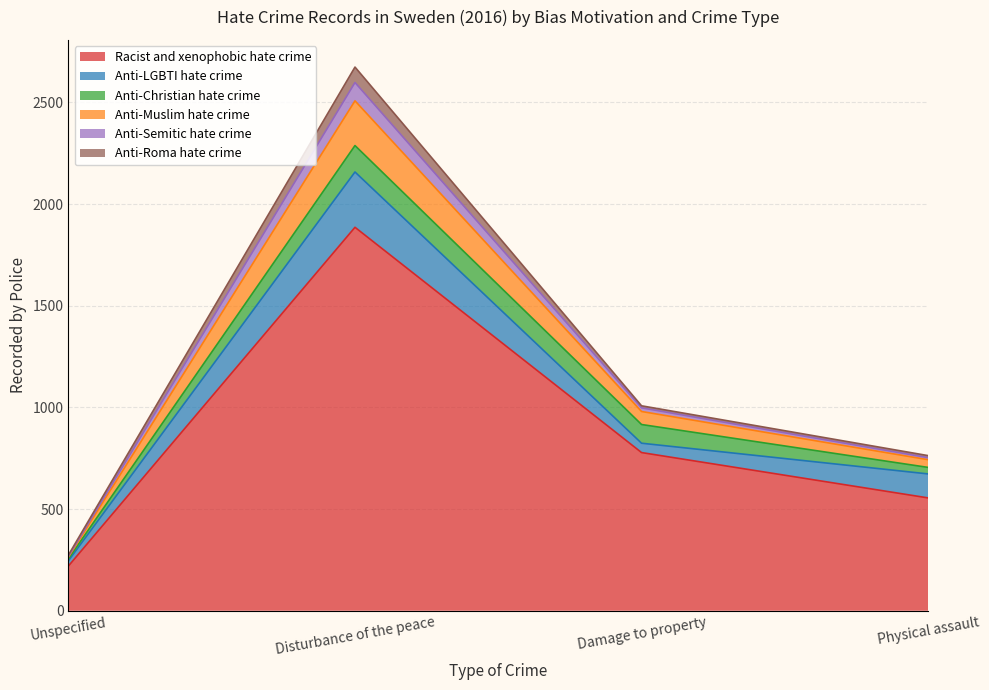

How many Anti-Semitic hate crime values are between 753 and 2598?

3